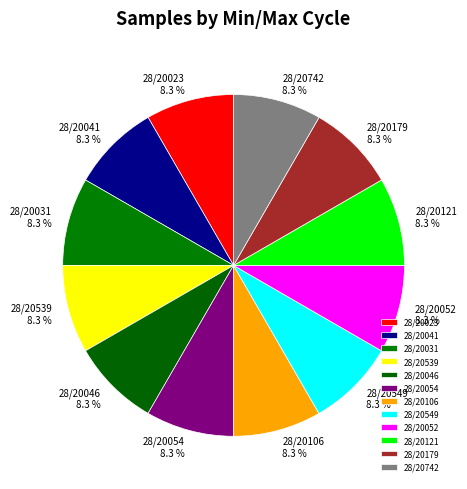

What is the total percentage of 28/20041 and 28/20539?

16.7%